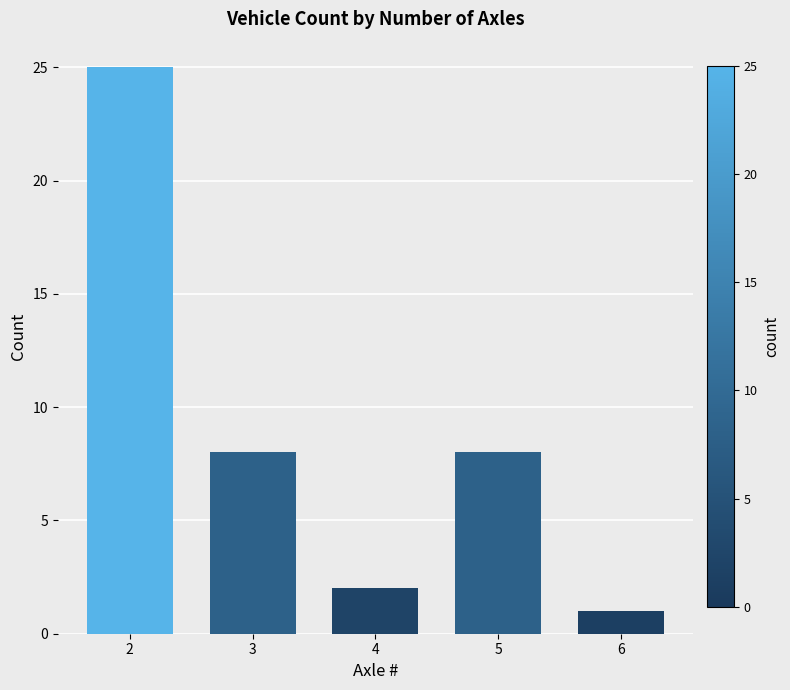

The chart shows a value of 12 at 3. True or false?

False